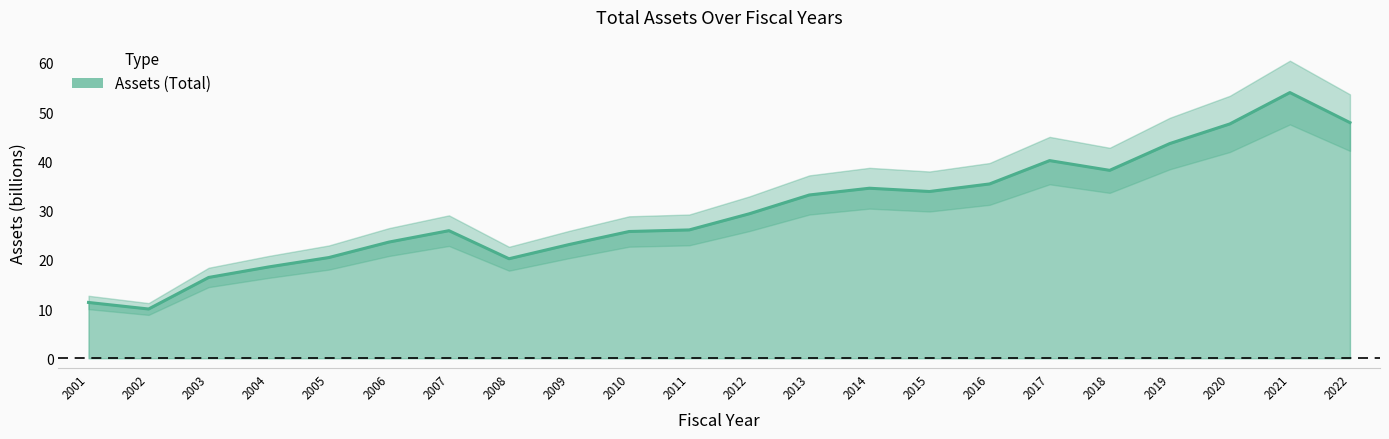

How many lines are shown in the chart?

1